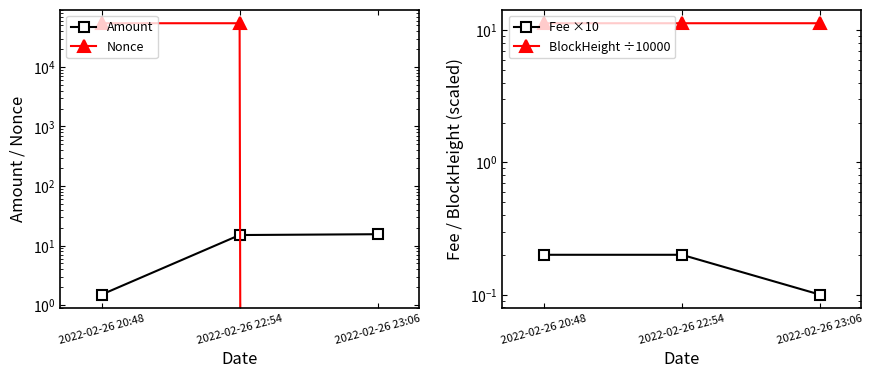

Count the number of categories in the chart.

3